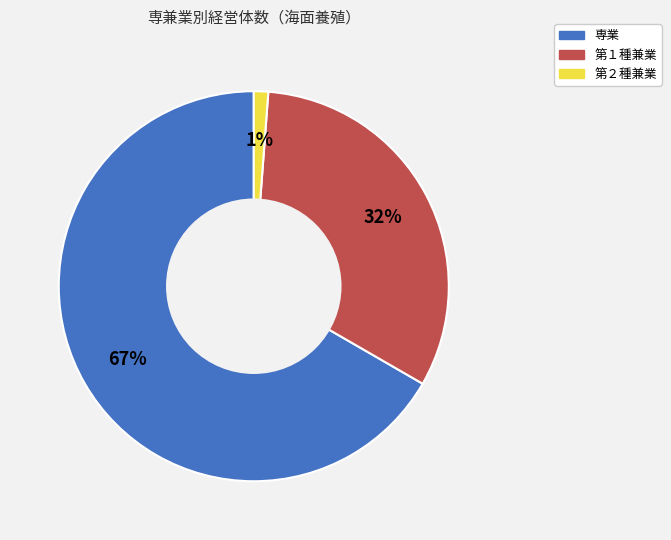

Does any single category account for the majority?

Yes